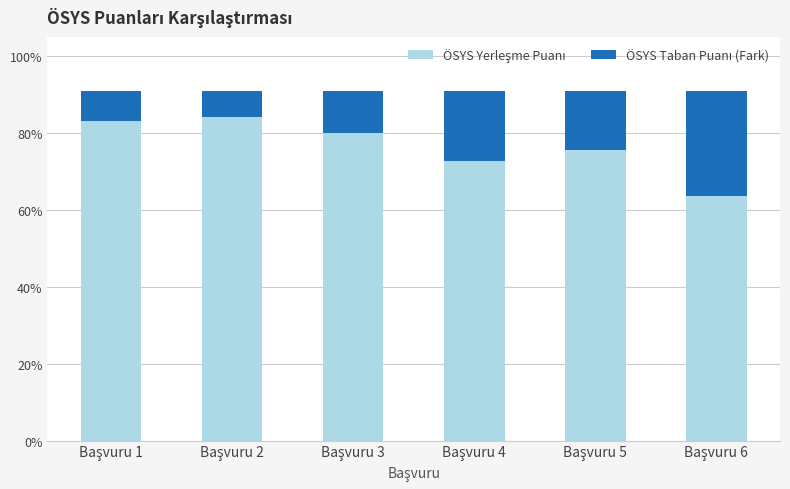

Does the chart contain stacked bars?

Yes